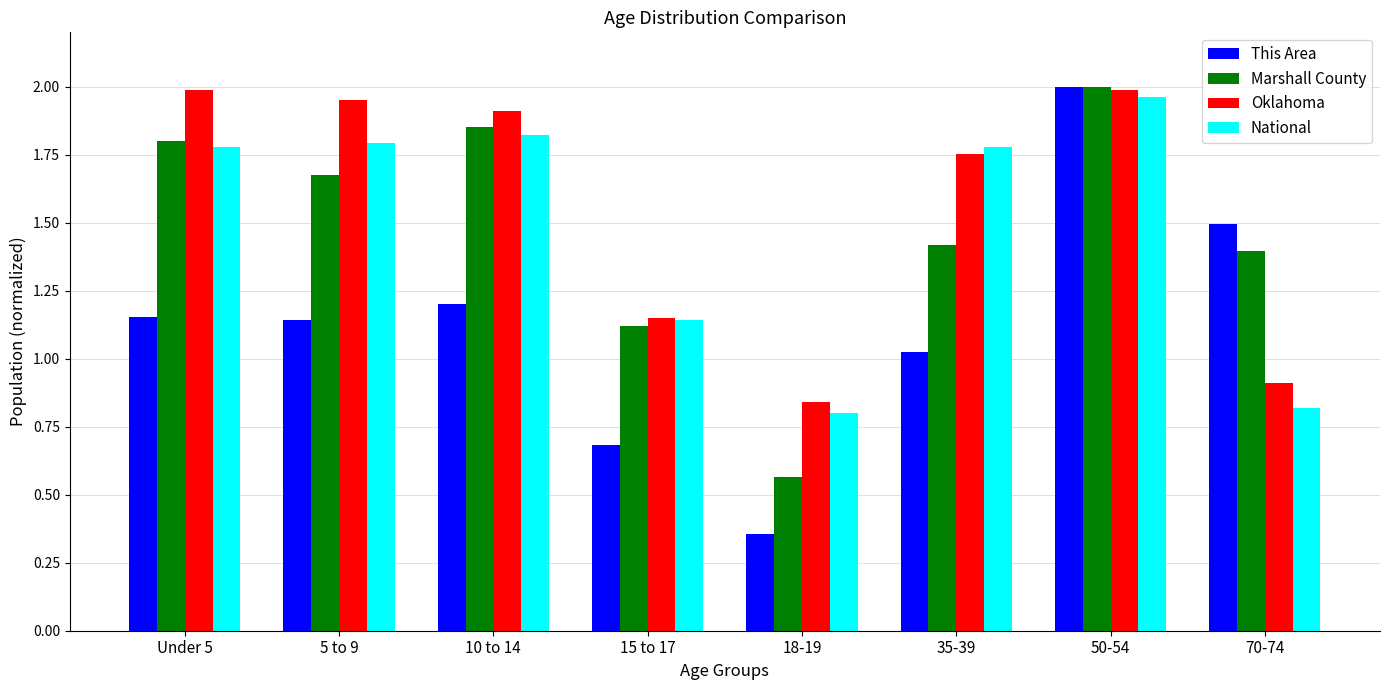

What is the label of the 7th bar from the right?

5 to 9